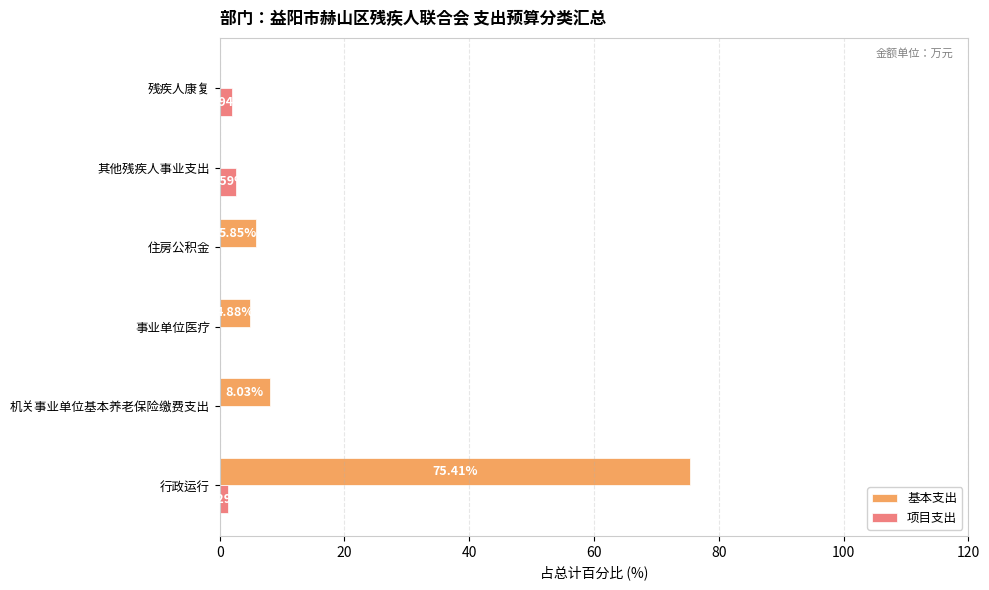

Which series changed the most between 行政运行 and 事业单位医疗?

基本支出